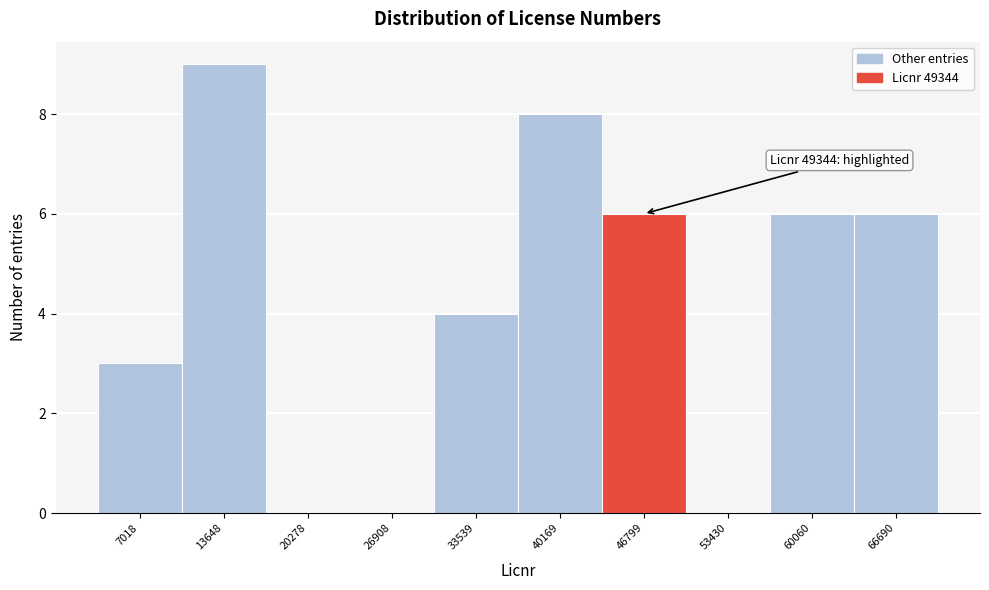

Reading right to left, list all the values displayed in this chart.

66690=6	60060=6	53430=0	46799=6	40169=8	33539=4	26908=0	20278=0	13648=9	7018=3